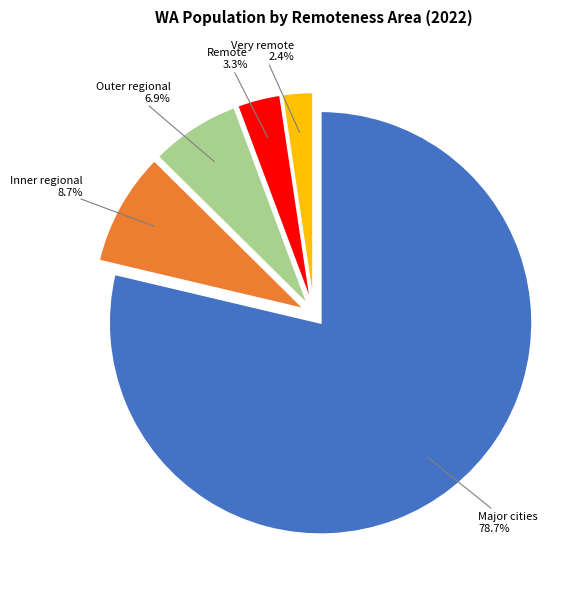

Which category has the smallest portion of the pie?

Very remote